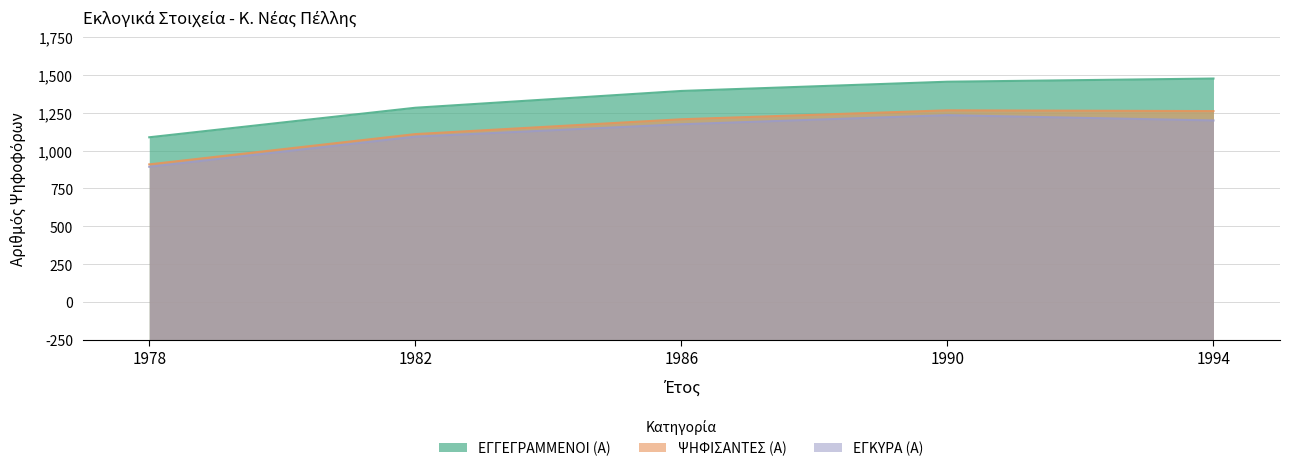

At which category does ΕΓΚΥΡΑ (Α) reach its first local peak?

1990